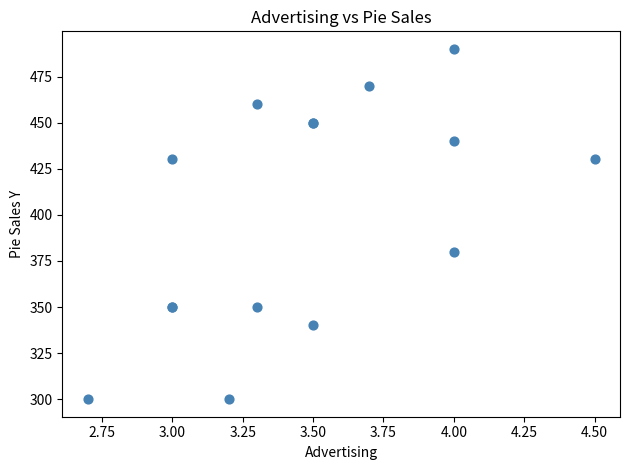

What Y value in the scatter plot is closest to 395?

380